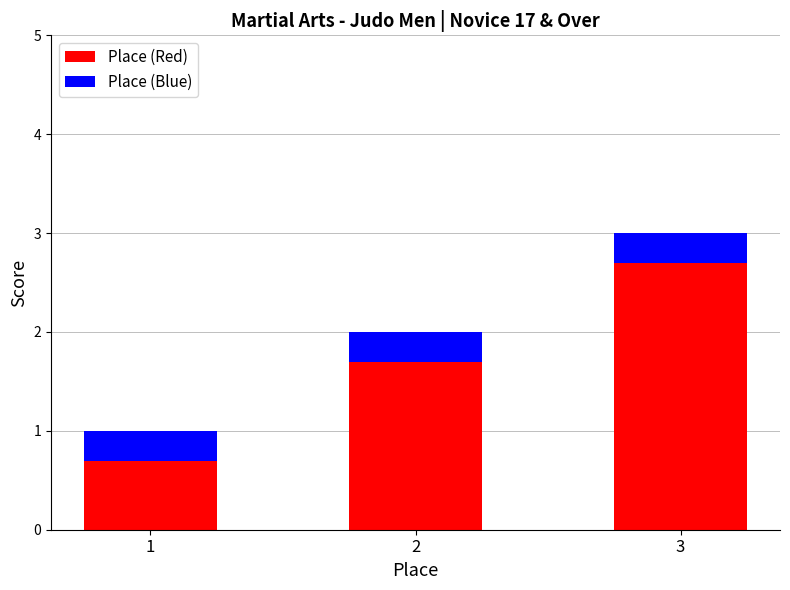

The value of Place (Red) at 3 is 1.0. True or false?

False